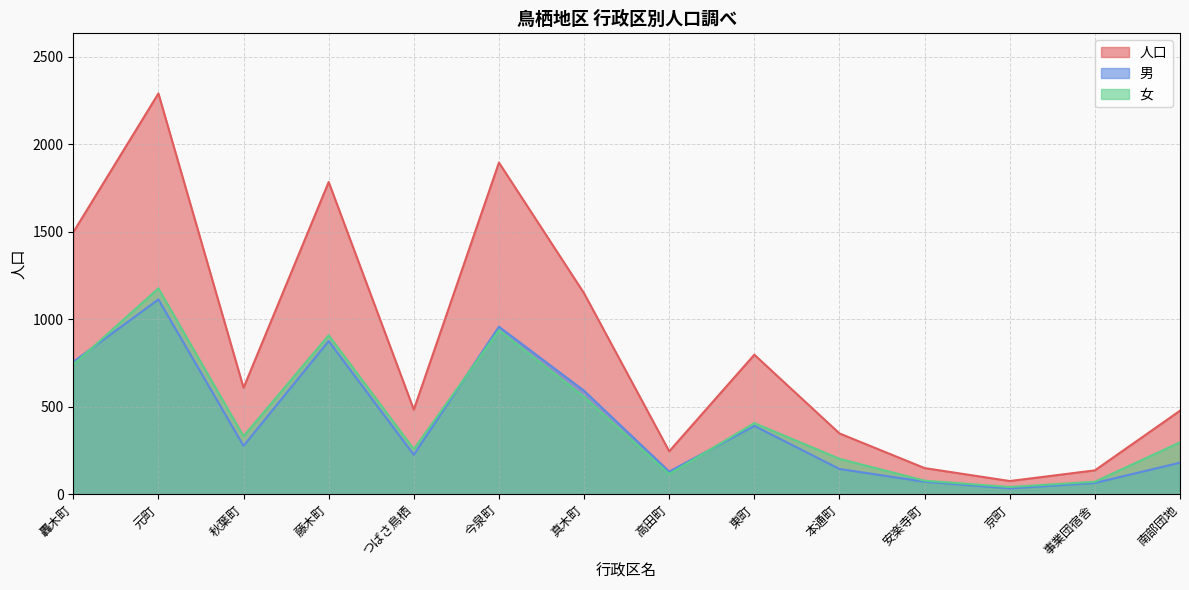

How many distinct data groups are displayed?

3